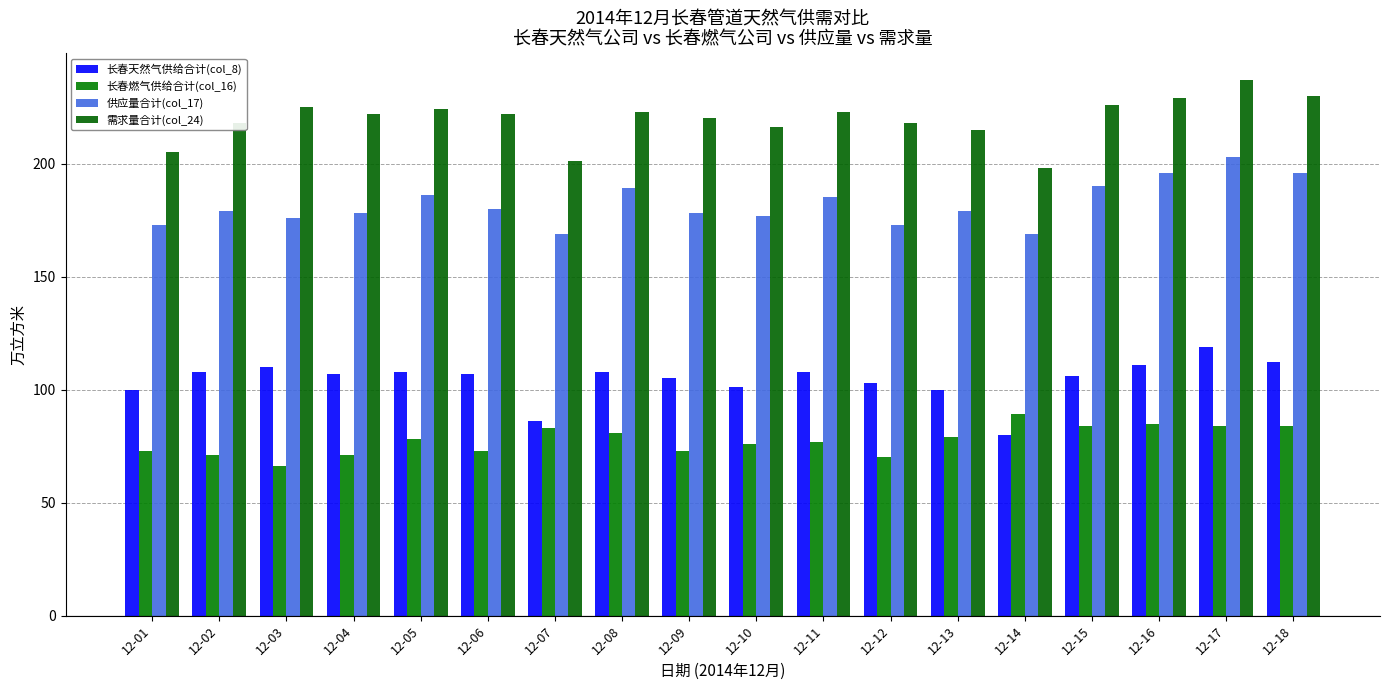

Where is 需求量合计(col_24) nearest to the value 217?

12-02